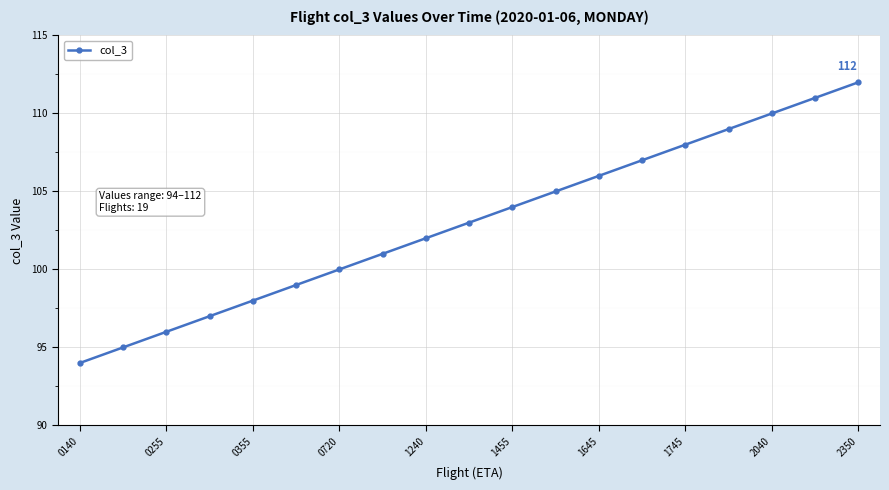

What is the smallest value displayed?

94